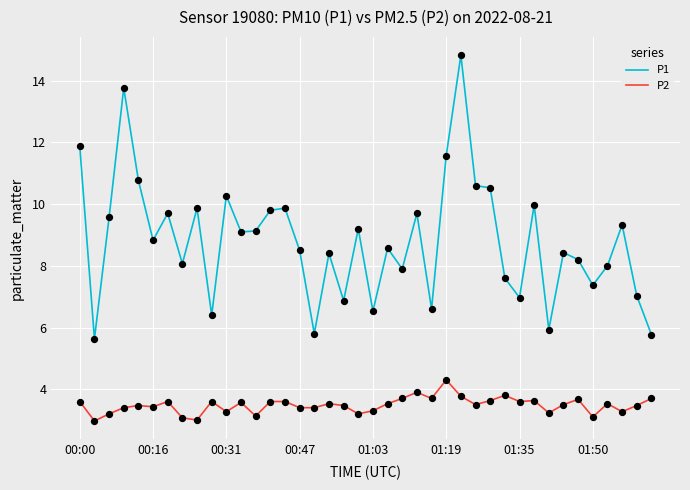

Which series has the largest range (max minus min)?

P1